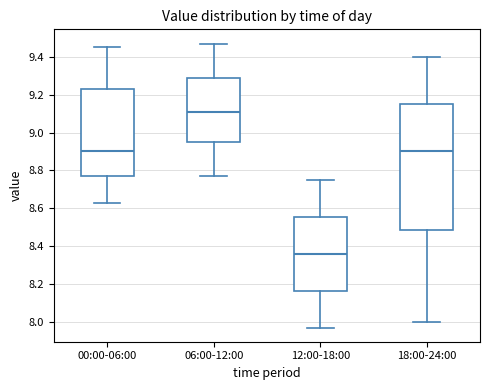

Reading left to right, transcribe this box plot: for each box, give where its median line is, the range the box spans, and where its two whiskers end, as read against the y-axis. The values are not printed on the chart, so give them approximately, as read against the axis.

00:00-06:00: median 8.90, box 8.78 to 9.22, whiskers 8.64 to 9.46
06:00-12:00: median 9.12, box 8.96 to 9.28, whiskers 8.78 to 9.48
12:00-18:00: median 8.36, box 8.16 to 8.56, whiskers 7.98 to 8.76
18:00-24:00: median 8.90, box 8.48 to 9.16, whiskers 8.00 to 9.40